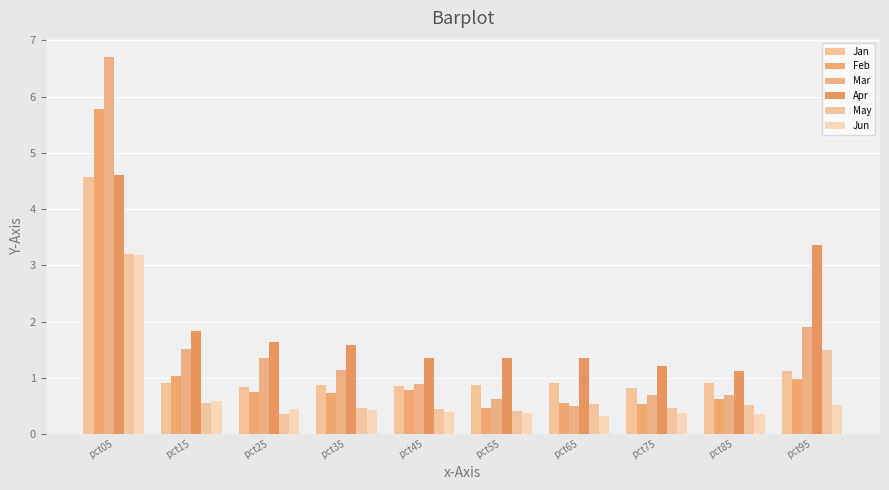

True or false: May has a value of 2.2 at pct95.

False